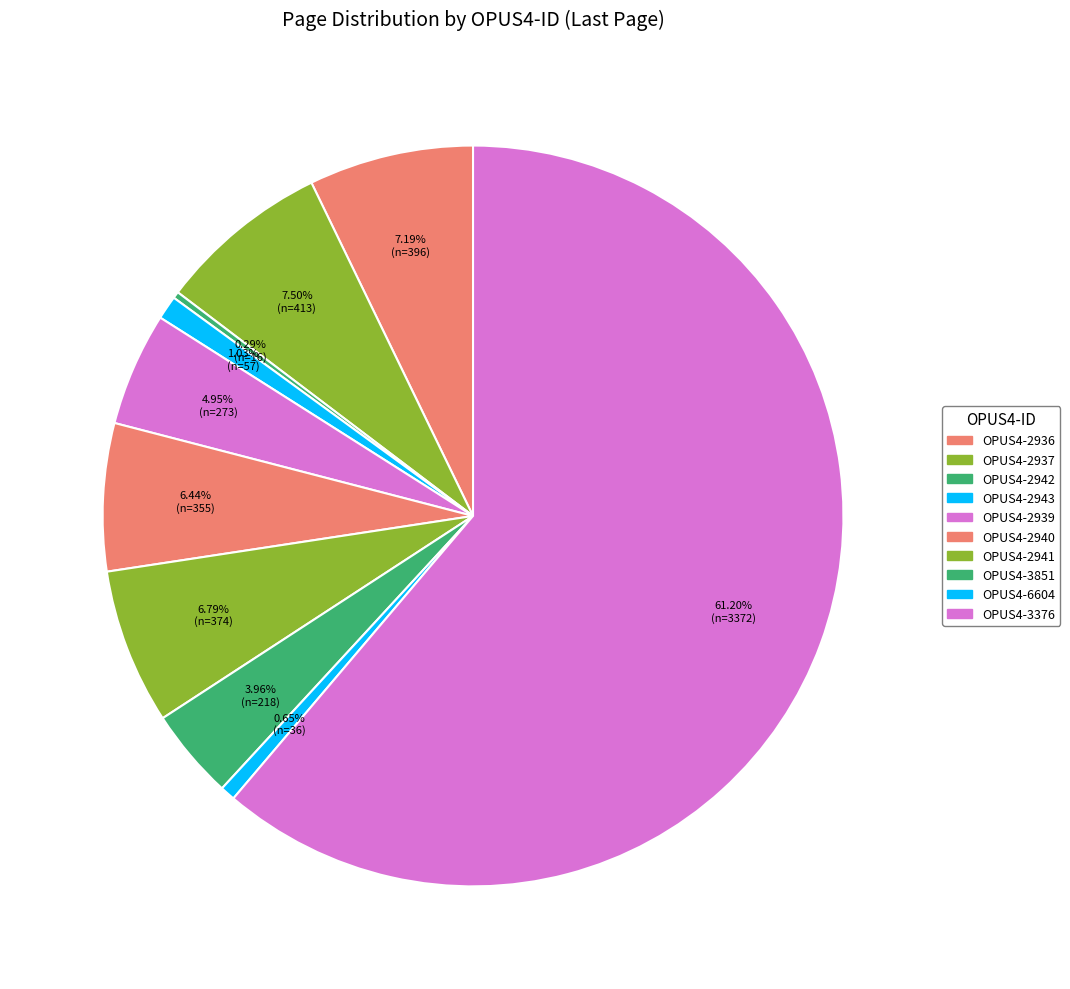

Does OPUS4-3376 represent more than half of the total?

Yes